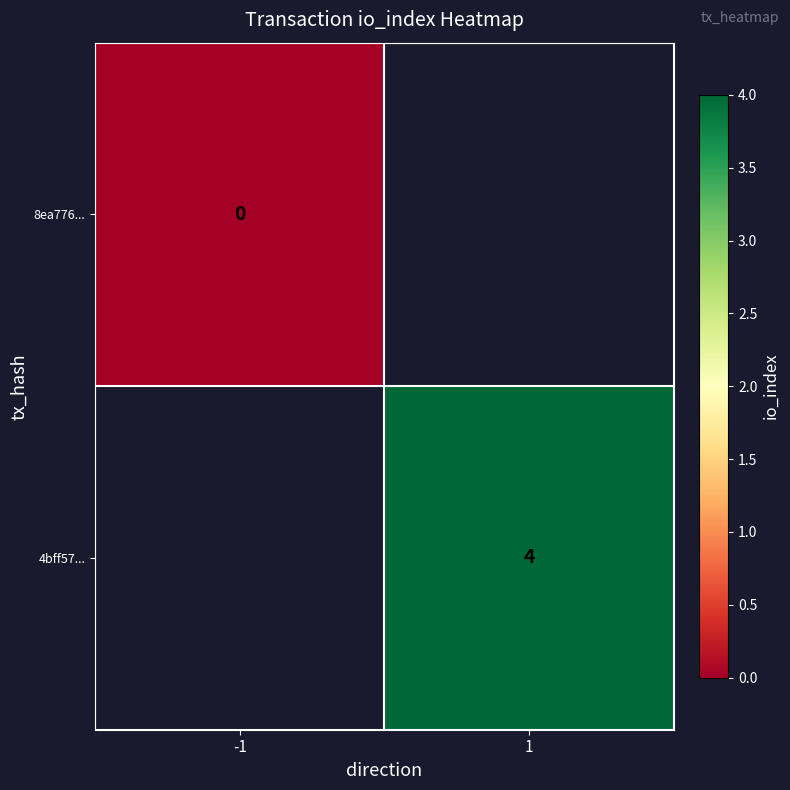

Is it true that 4bff57... equals 4 at 1?

True